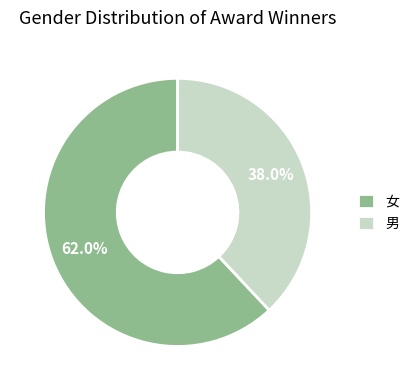

Which category accounts for the majority?

女